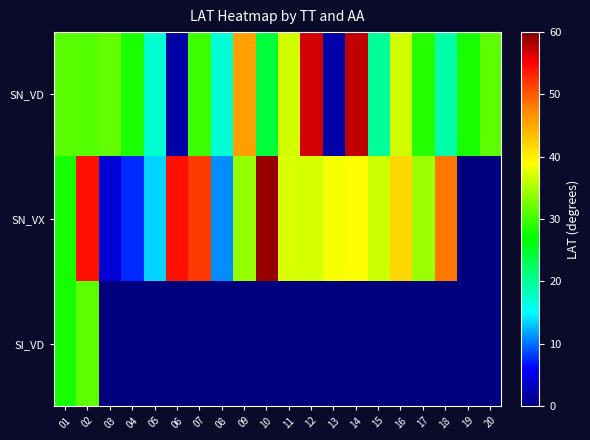

Reading left to right, what are all the values shown in this chart?

SN_VD: 01=31.2	02=31.0	03=31.6	04=28.3	05=17.2	06=1.9	07=29.8	08=16.9	09=45.6	10=24.2	11=36.9	12=56.8	13=2.0	14=57.5	15=19.7	16=36.8	17=28.8	18=19.0	19=28.1	20=31.4
SN_VX: 01=28.1	02=54.2	03=4.2	04=7.6	05=13.5	06=54.2	07=51.9	08=11.1	09=34.0	10=59.0	11=37.2	12=37.0	13=38.6	14=39.0	15=36.6	16=41.8	17=34.3	18=48.5	19=0.0	20=0.0
SI_VD: 01=28.1	02=31.4	03=0.0	04=0.0	05=0.0	06=0.0	07=0.0	08=0.0	09=0.0	10=0.0	11=0.0	12=0.0	13=0.0	14=0.0	15=0.0	16=0.0	17=0.0	18=0.0	19=0.0	20=0.0